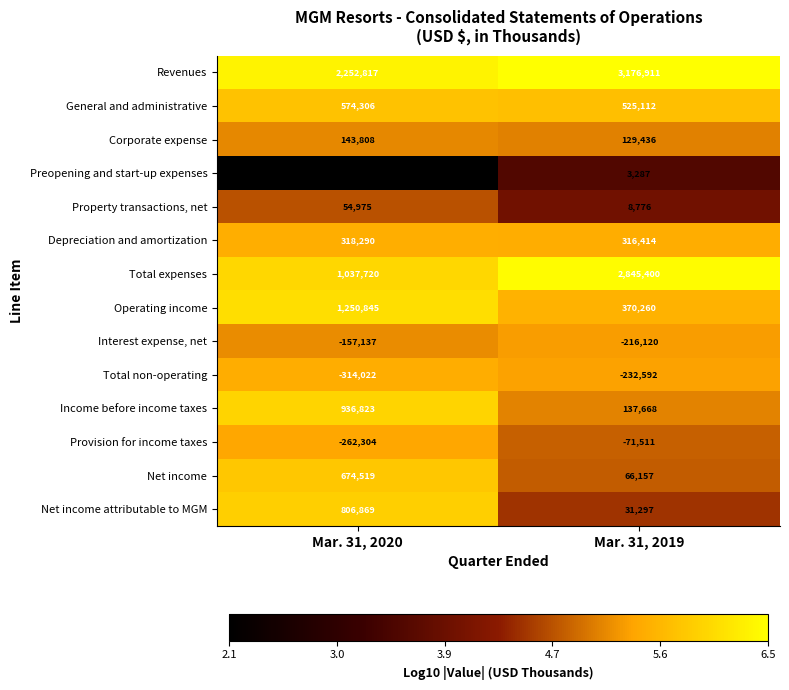

What is the sum of all Operating income values?

1621105